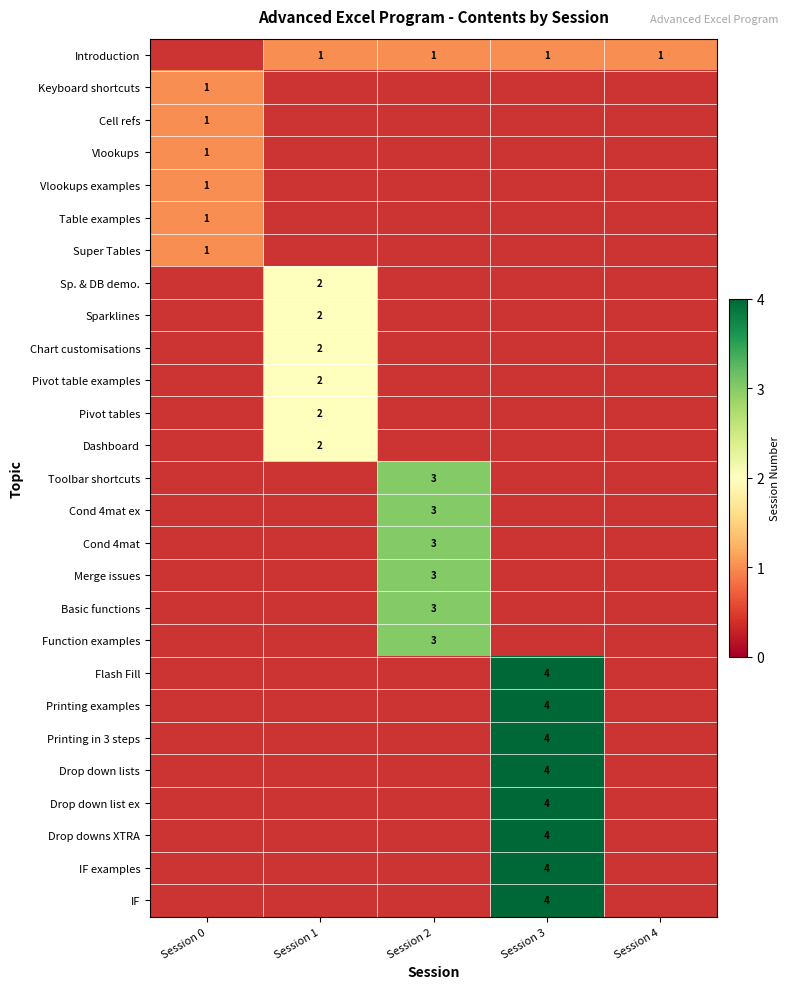

The Dashboard series shows 3 at Session 1. True or false?

False